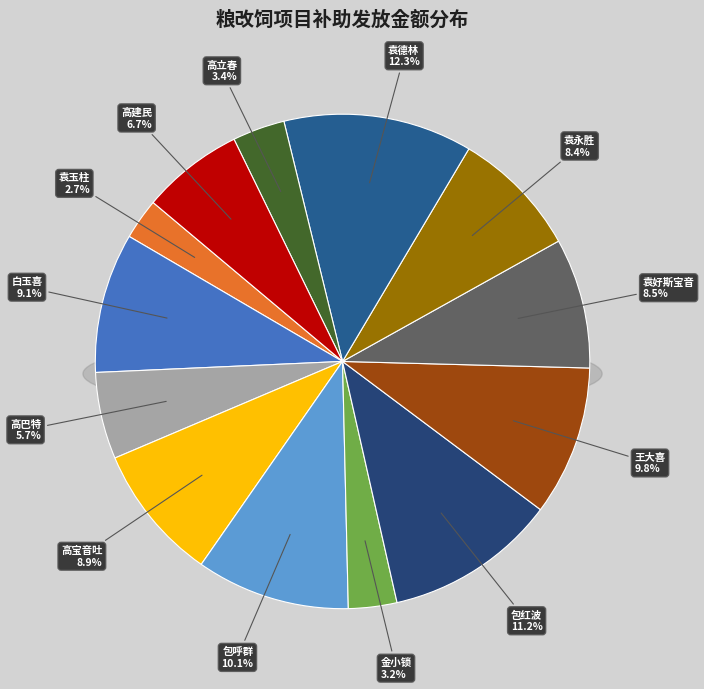

True or false: 高立春 accounts for 12% of the total.

False